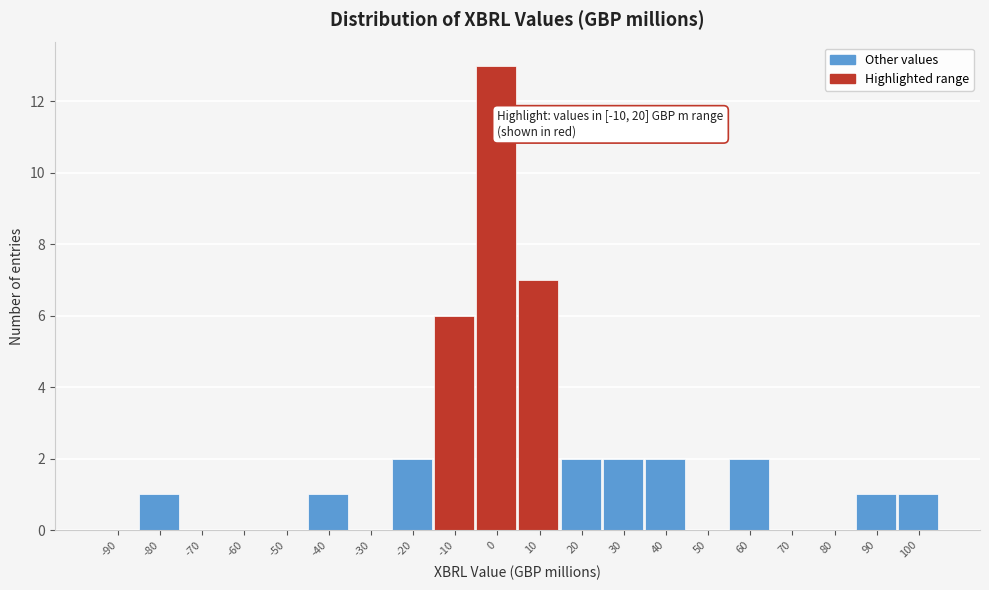

Reading left to right, list all the values displayed in this chart.

-90=0	-80=1	-70=0	-60=0	-50=0	-40=1	-30=0	-20=2	-10=6	0=13	10=7	20=2	30=2	40=2	50=0	60=2	70=0	80=0	90=1	100=1